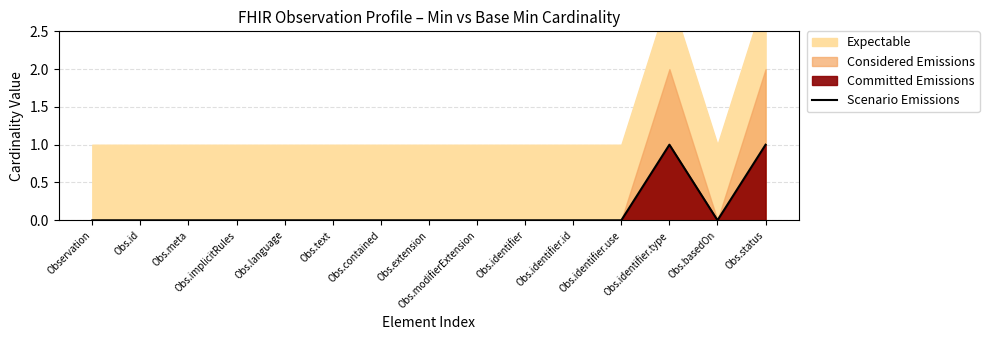

Which has a higher value, Obs.modifierExtension or Obs.extension?

Obs.modifierExtension